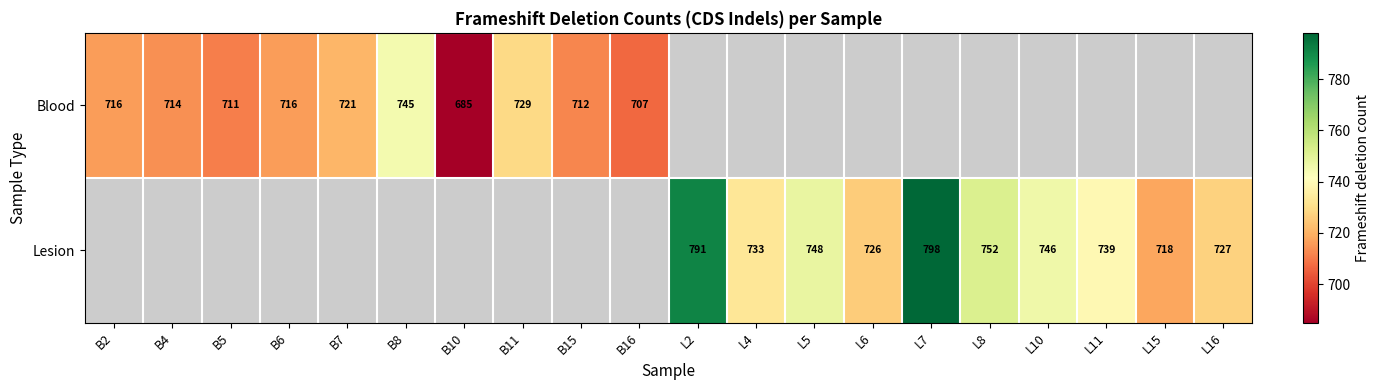

Is the value of Lesion at L5 greater than the value of Blood at B7?

Yes